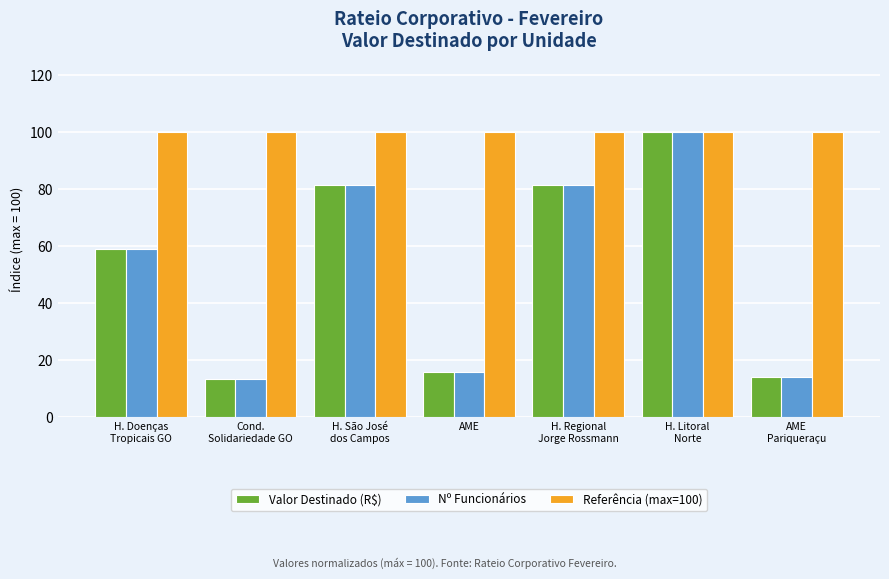

How many groups of bars are there?

7